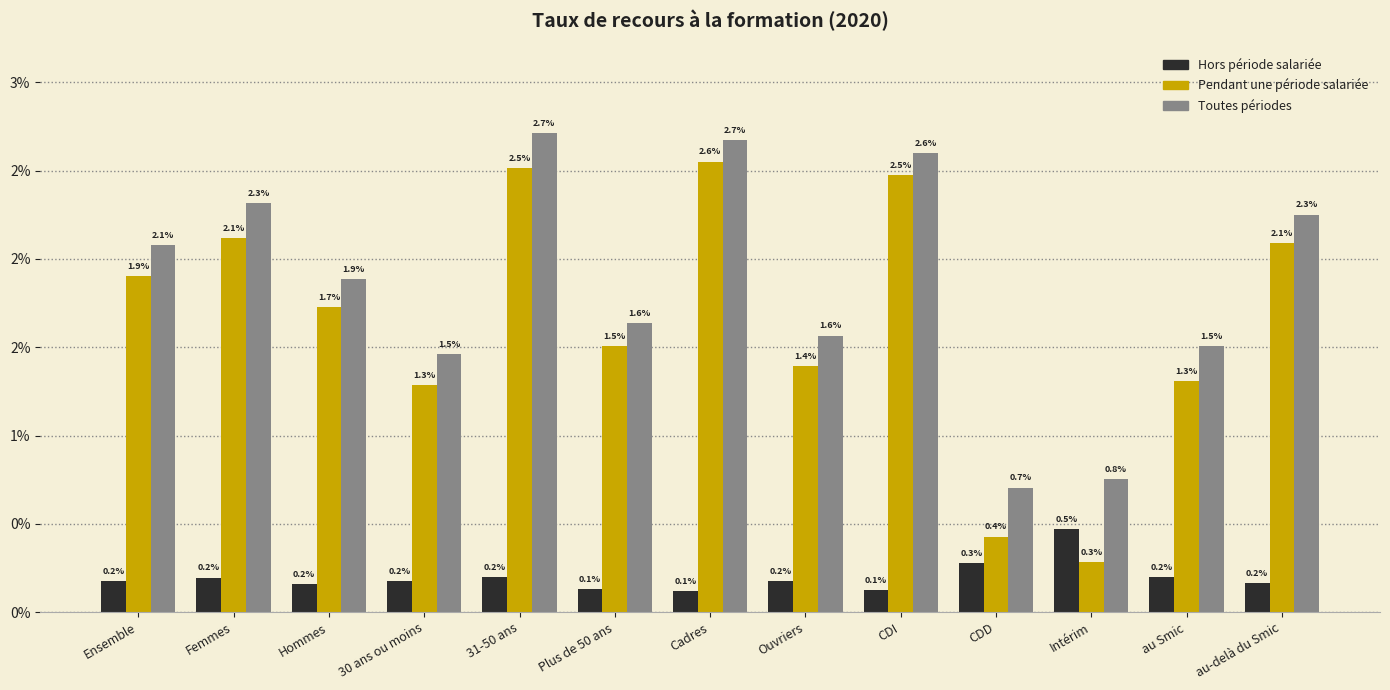

Does the chart contain any negative values?

No